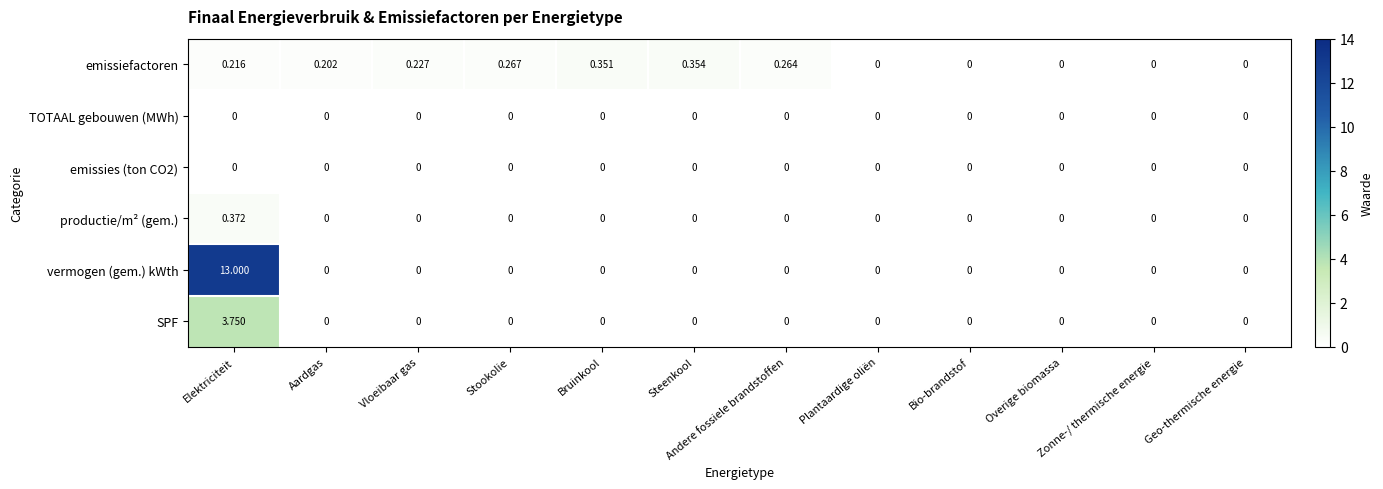

Which series has the largest range (max minus min)?

vermogen (gem.) kWth